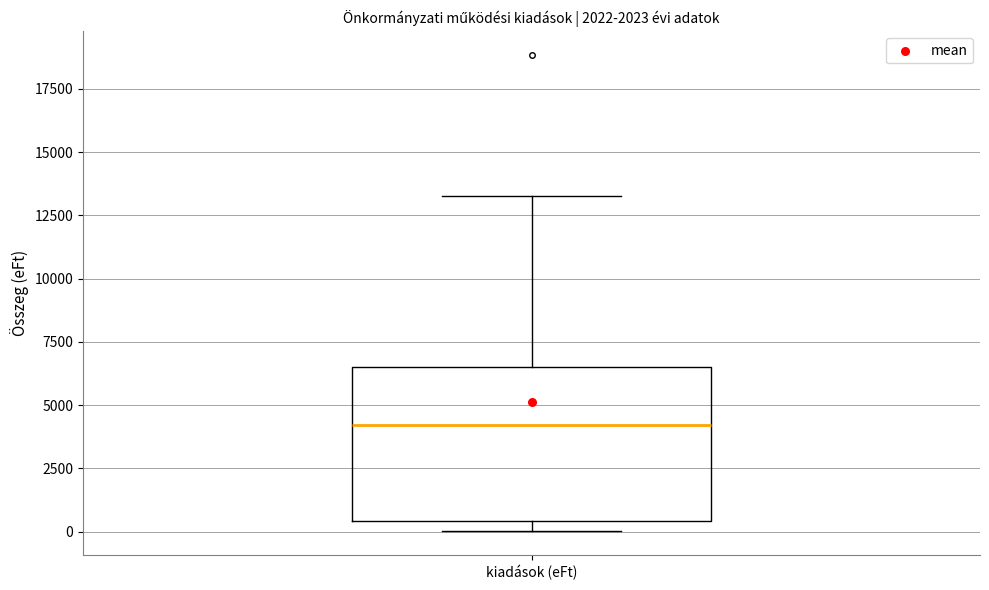

Read this box plot against the y-axis: the position of the median line, the range covered by the box, and the ends of both whiskers. The values are not printed on the chart, so give them approximately, as read against the axis.

median 4000, box 500 to 6500, whiskers 0 to 13500